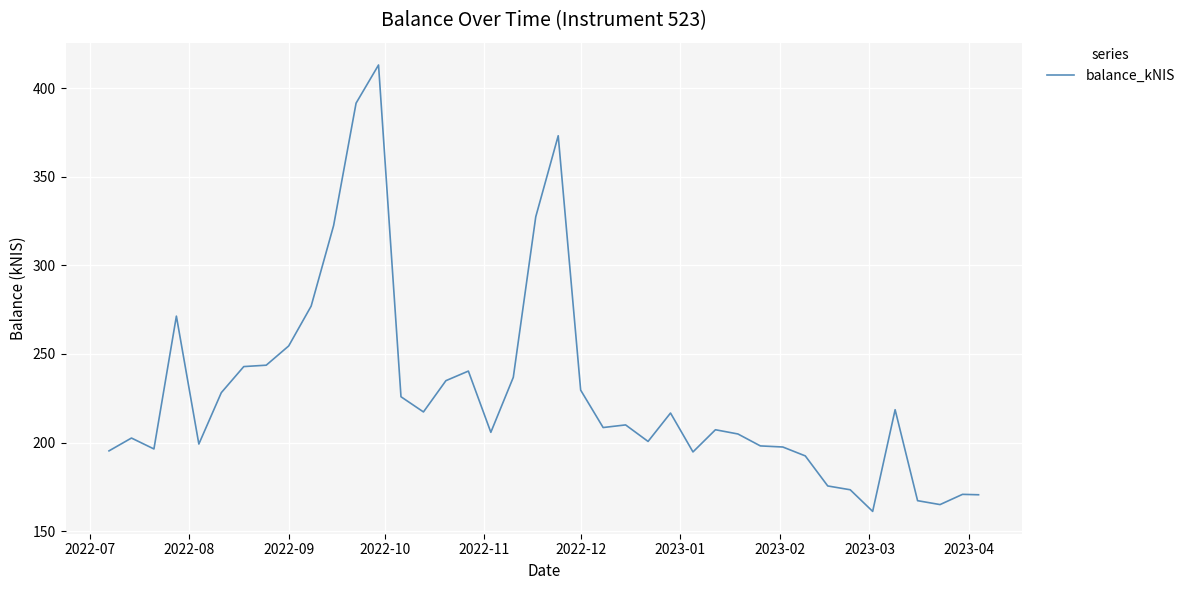

What is the minimum value shown in the chart?

161.2